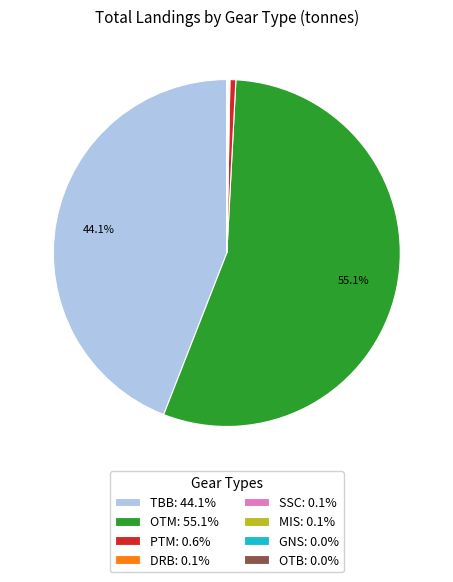

To the nearest percent, what is the difference between the largest and smallest slice percentages?

55%